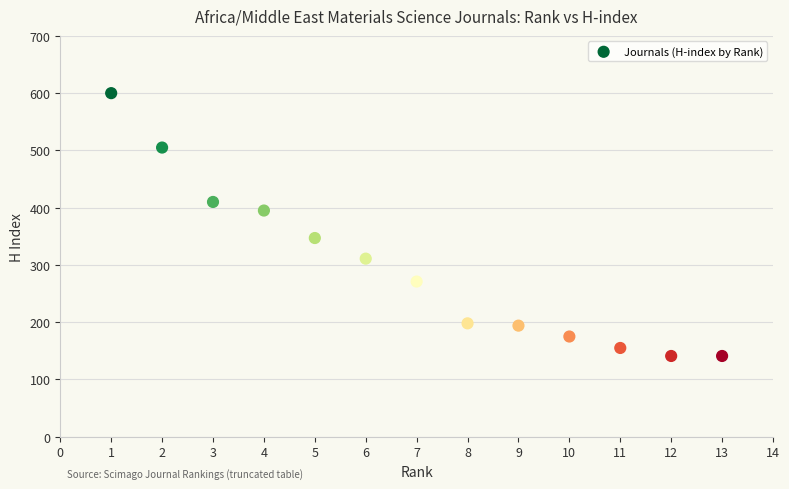

What is the range of X values (max minus min)?

12